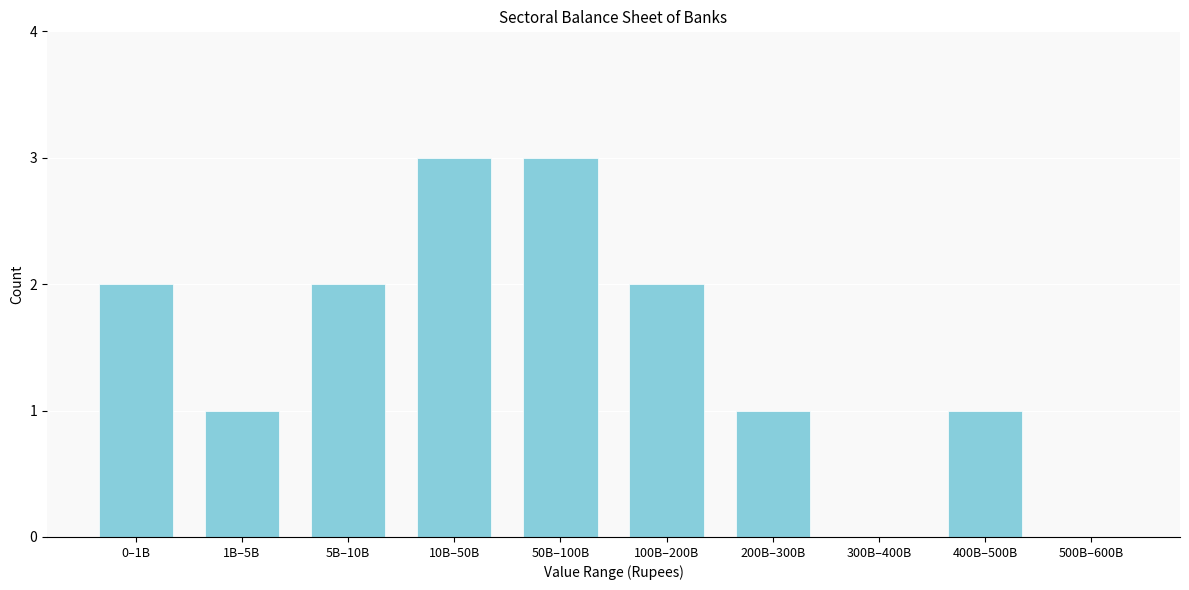

Reading left to right, extract all data points from this chart.

0–1B=2	1B–5B=1	5B–10B=2	10B–50B=3	50B–100B=3	100B–200B=2	200B–300B=1	300B–400B=0	400B–500B=1	500B–600B=0